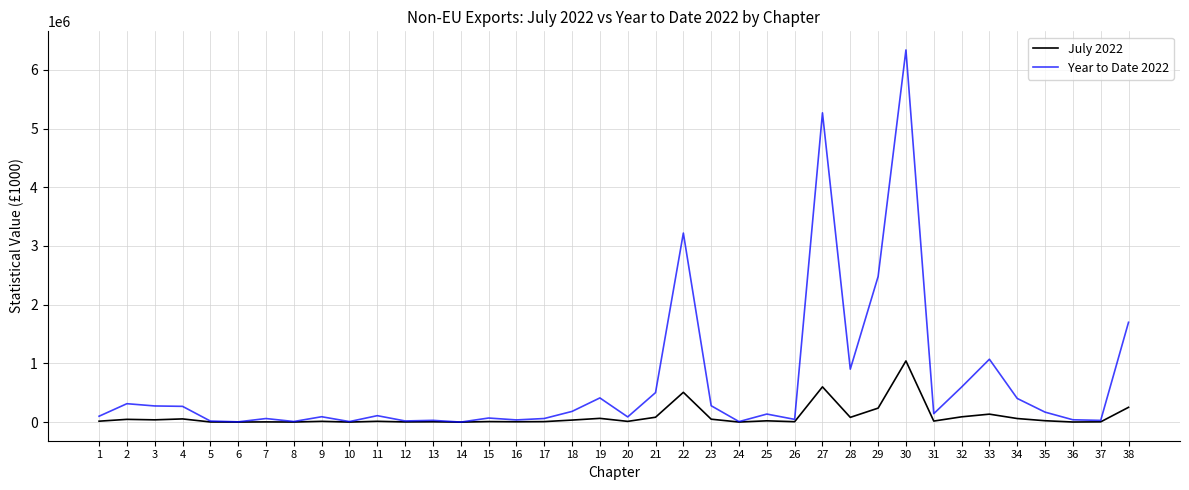

What is the total value across all series at 15?

78761